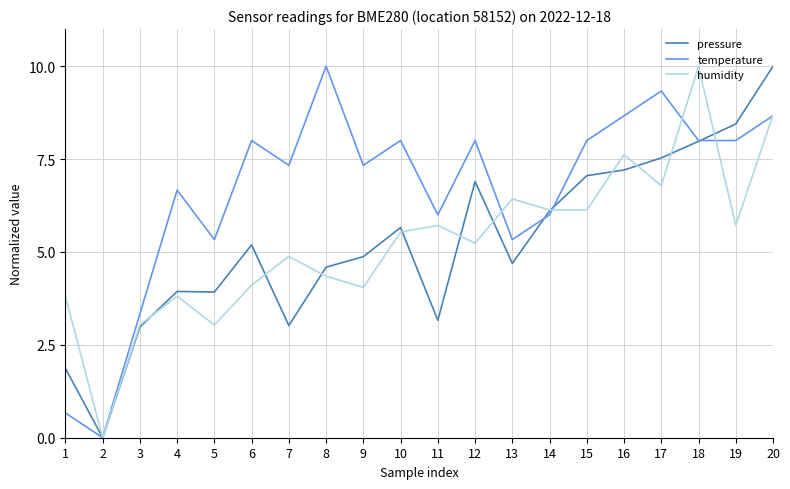

What is the spread (max minus min) of values at 13?

1.7